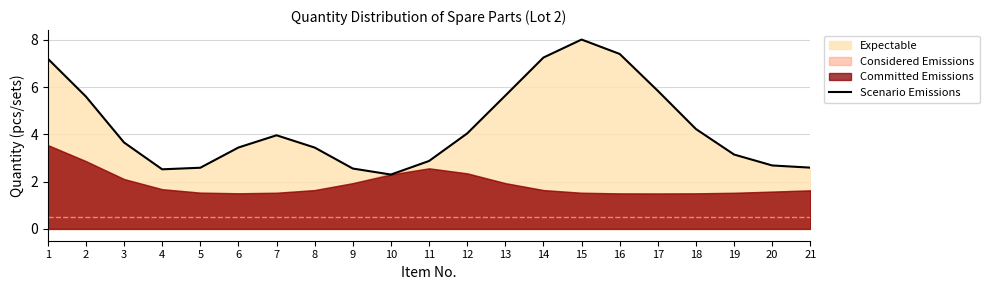

True or false: Scenario Emissions has a value of 2.5 at 4.

True